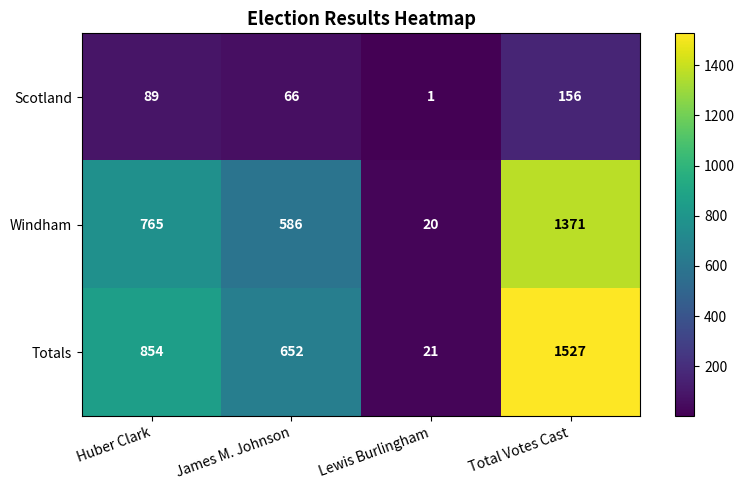

List the series in order of their peak value, highest first.

Totals, Windham, Scotland